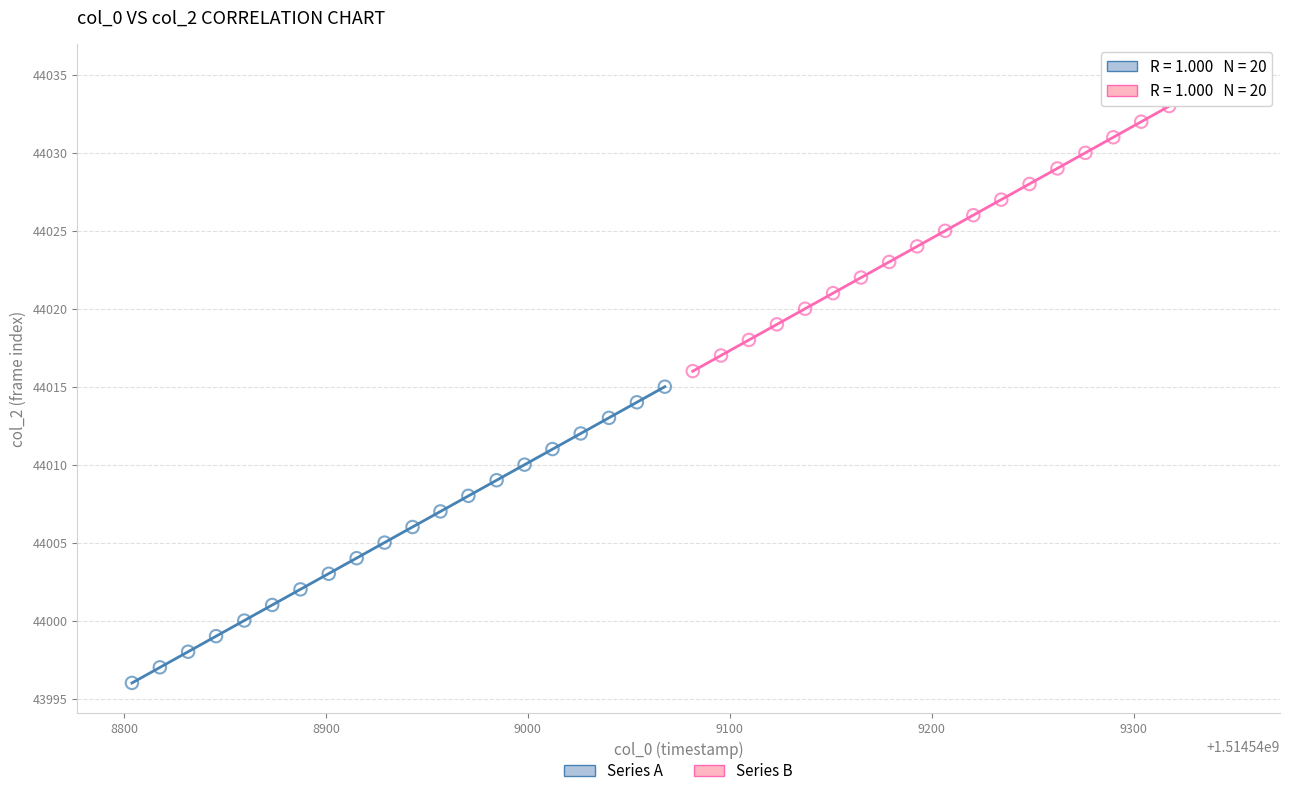

Which series reaches the minimum Y coordinate?

Series A